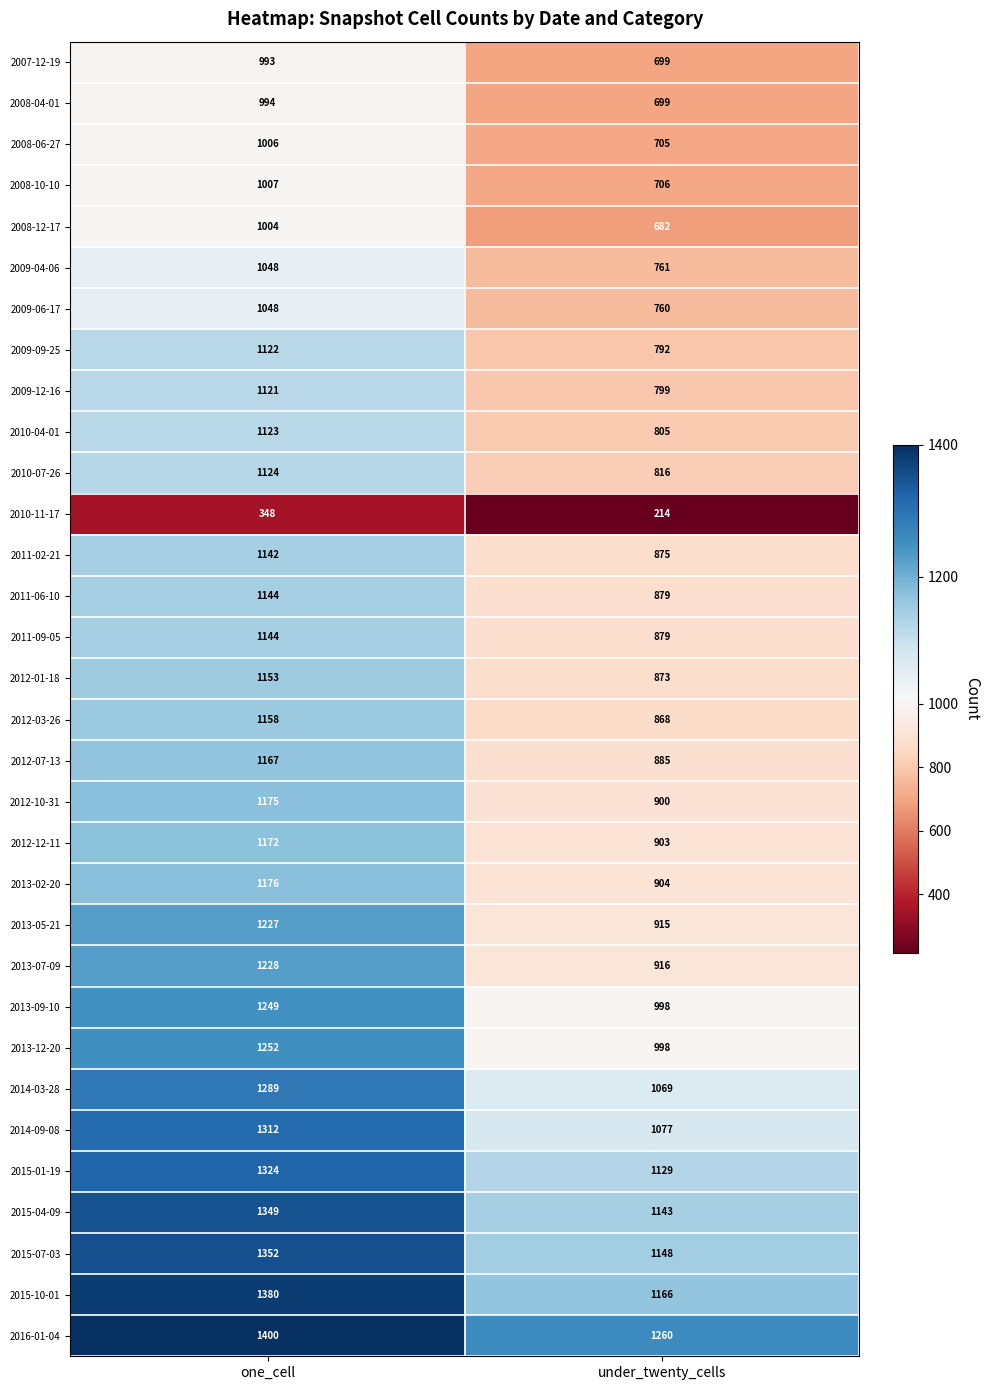

What is the sum of all 2014-03-28 values?

2358